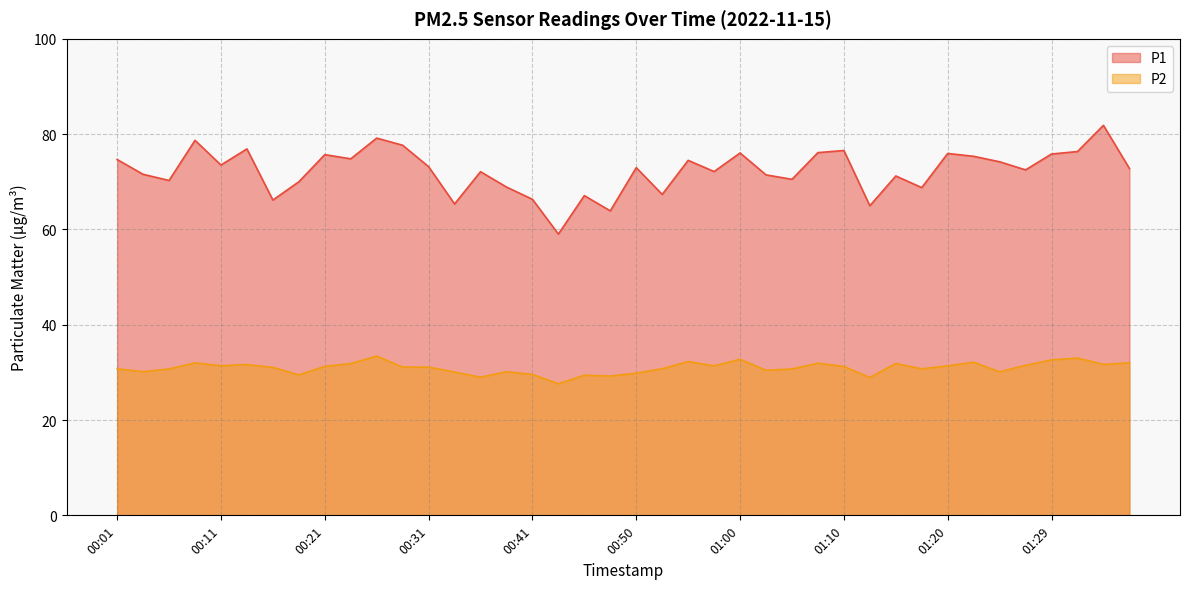

How many categories are shown in the chart?

40